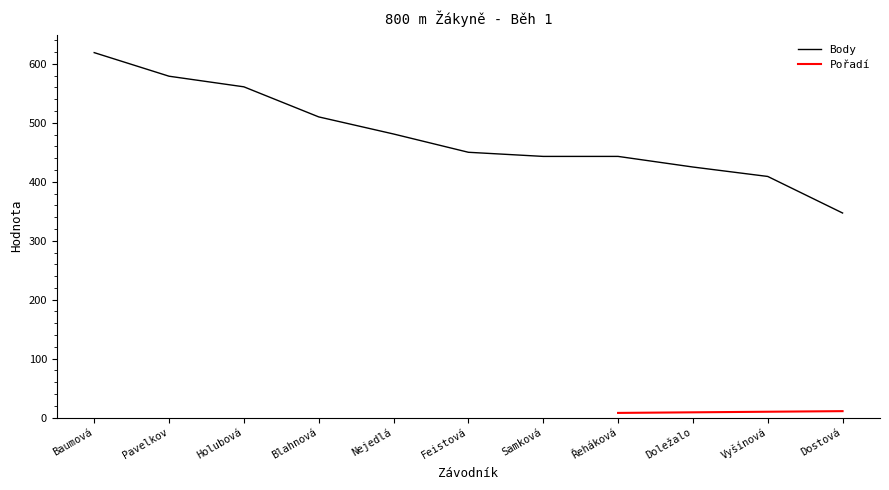

The value of Body at Samková is 443. True or false?

True